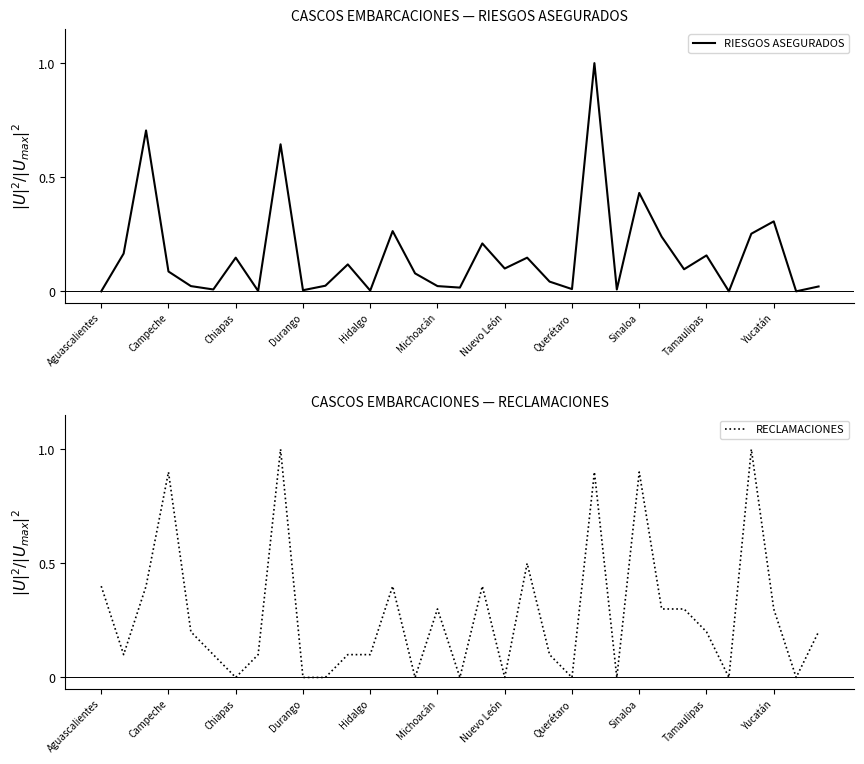

At 26, list the series in order from smallest to largest.

RIESGOS ASEGURADOS, RECLAMACIONES